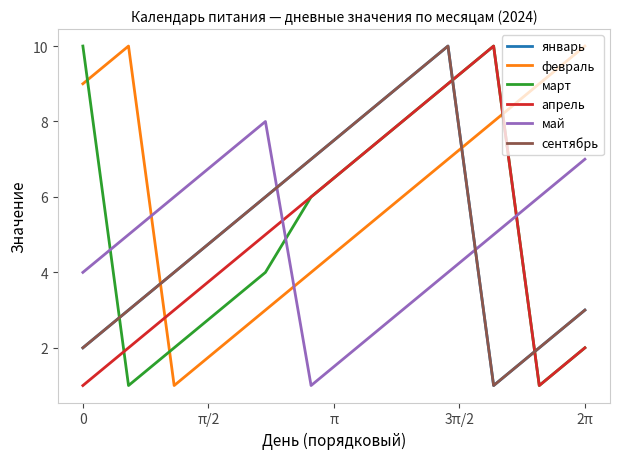

Which series has the widest spread of values?

январь